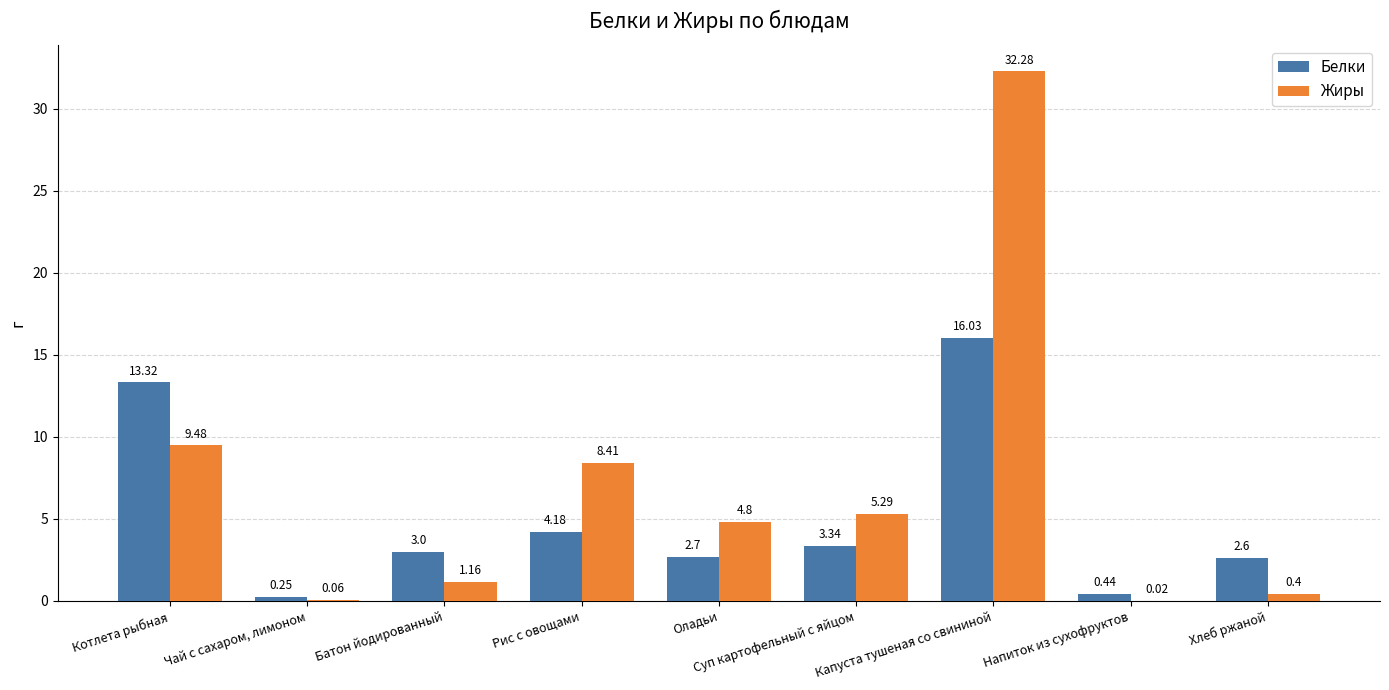

Which label corresponds to the largest value in the chart?

Капуста тушеная со свининой